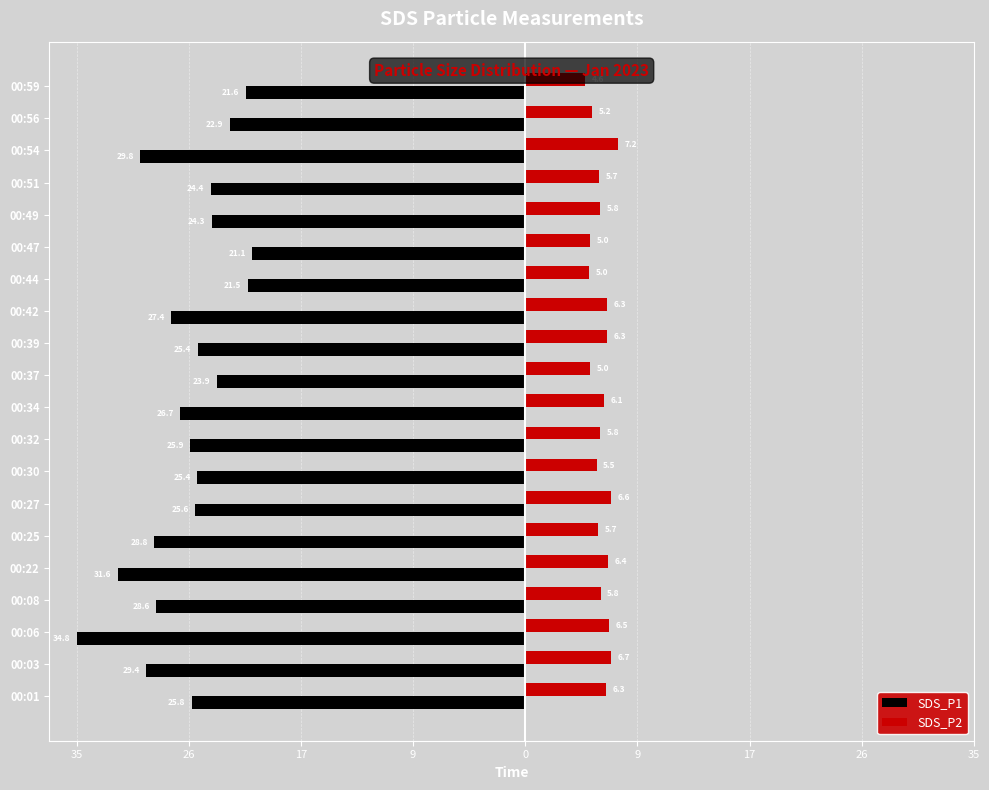

What are all the series names shown in the legend?

SDS_P1, SDS_P2